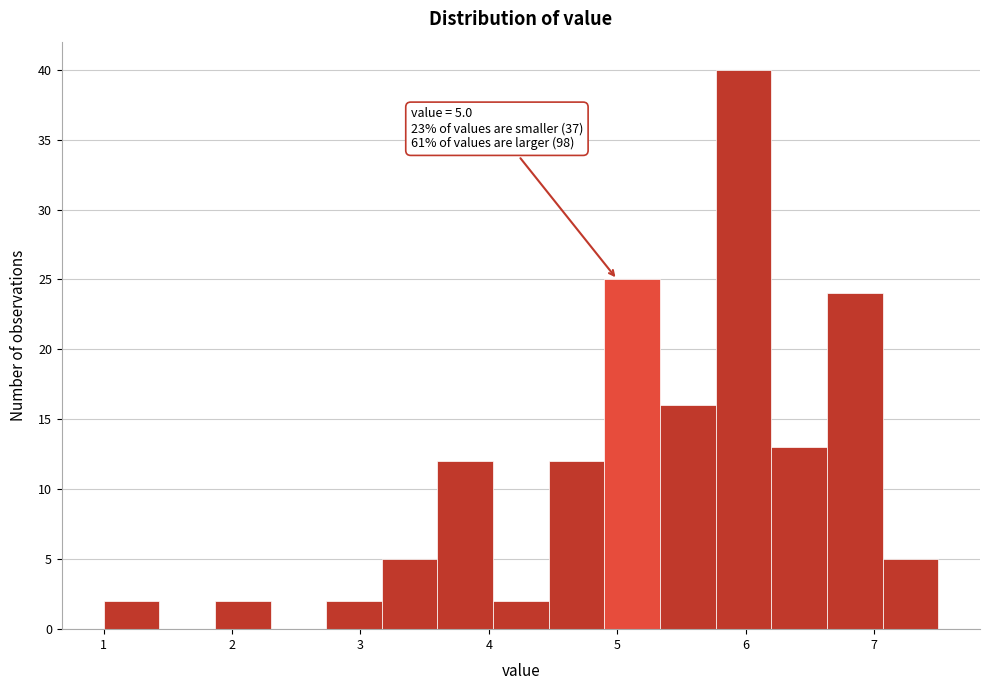

Which range on the x-axis has the tallest bar?

5.8 to 6.2